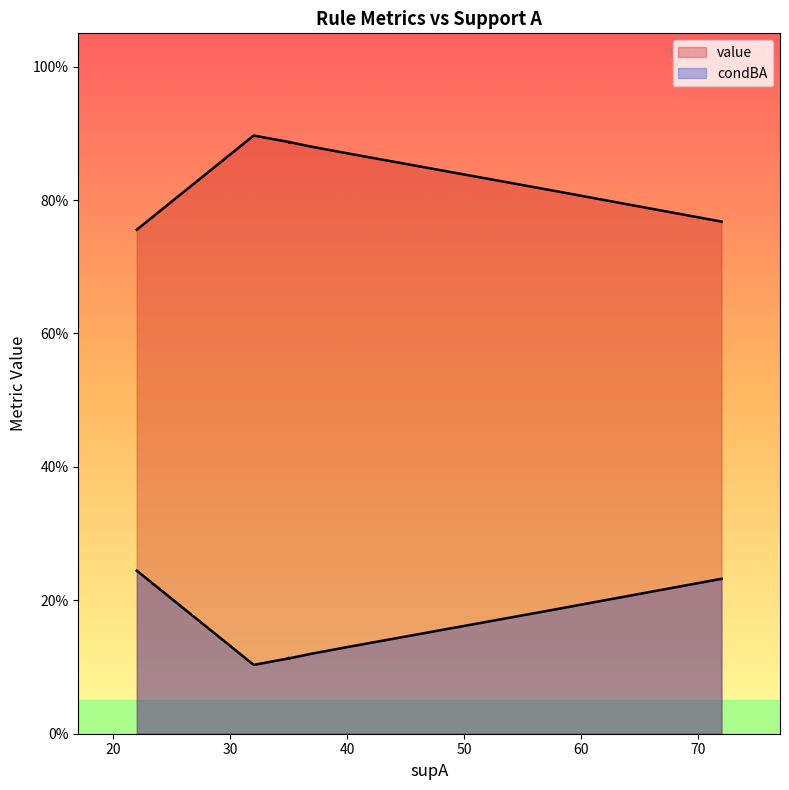

The value of condBA at 1 is 0.0. True or false?

False